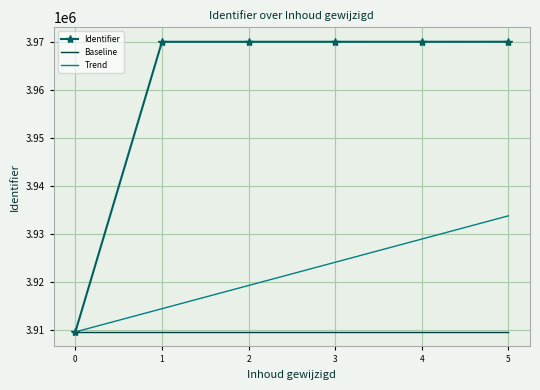

What is the difference between the maximum and minimum values in the Trend series?

24197.6